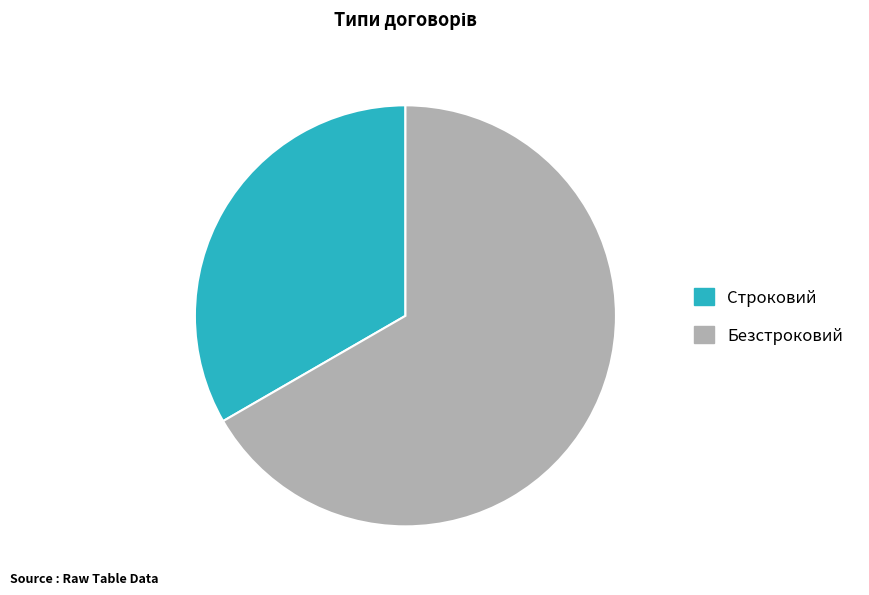

Is it true that Строковий is 33% of the pie?

True